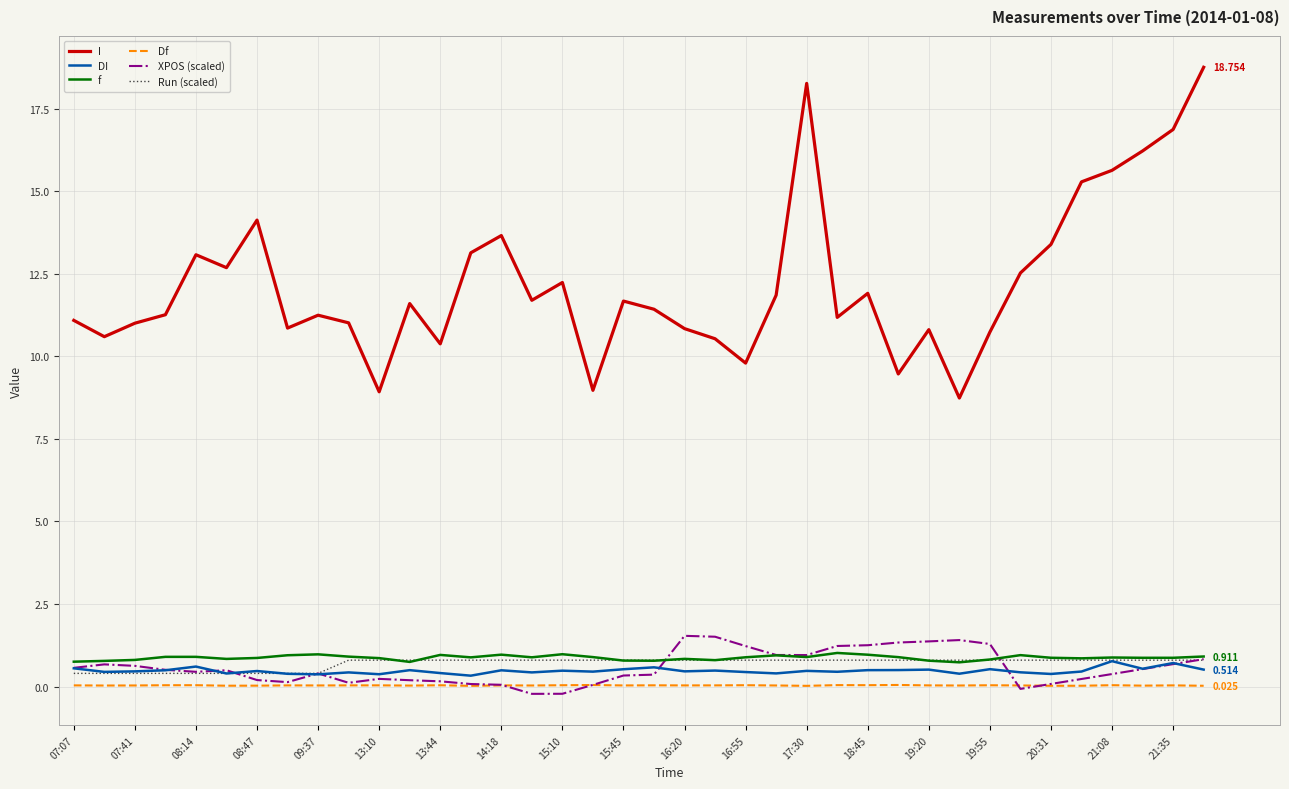

True or false: f and I intersect in this chart.

False